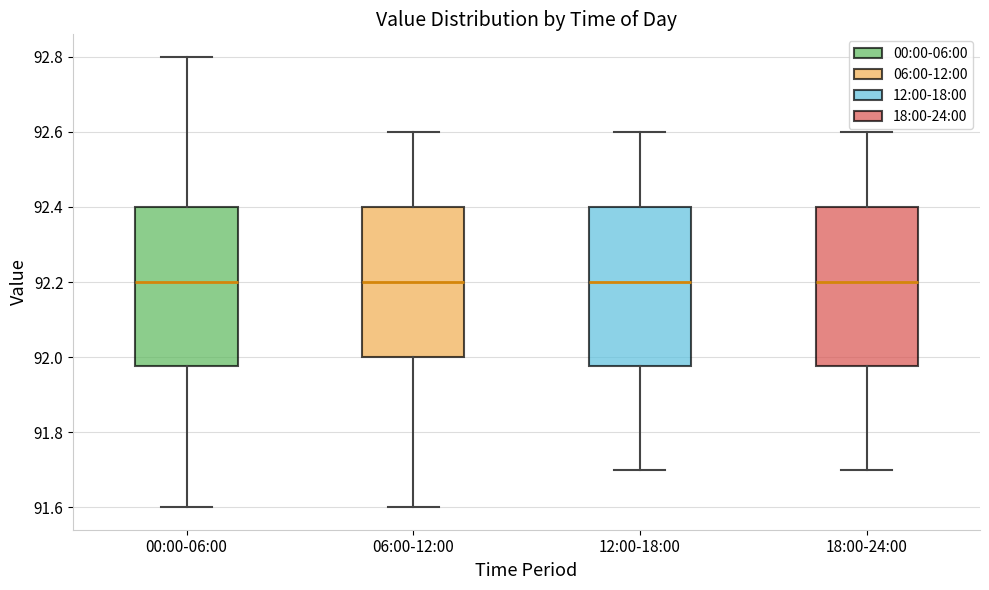

Reading left to right, transcribe this box plot: for each box, give where its median line is, the range the box spans, and where its two whiskers end, as read against the y-axis. The values are not printed on the chart, so give them approximately, as read against the axis.

00:00-06:00: median 92.20, box 91.98 to 92.40, whiskers 91.60 to 92.80
06:00-12:00: median 92.20, box 92.00 to 92.40, whiskers 91.60 to 92.60
12:00-18:00: median 92.20, box 91.98 to 92.40, whiskers 91.70 to 92.60
18:00-24:00: median 92.20, box 91.98 to 92.40, whiskers 91.70 to 92.60